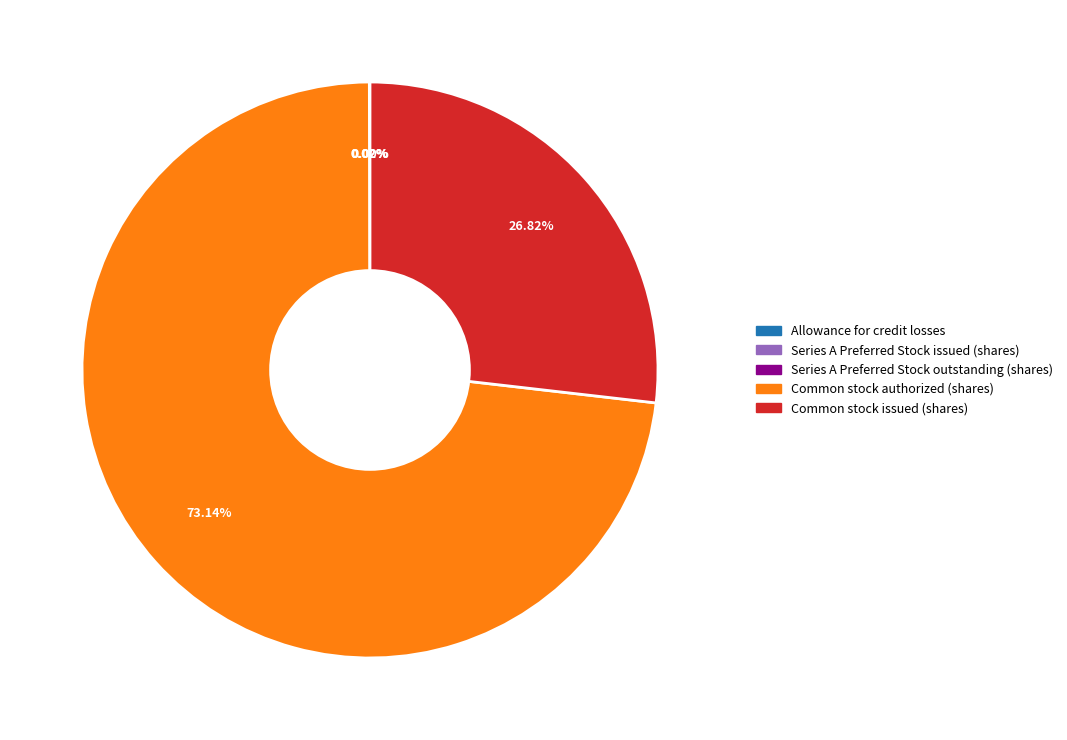

Is there any slice that represents more than half of the pie?

Yes